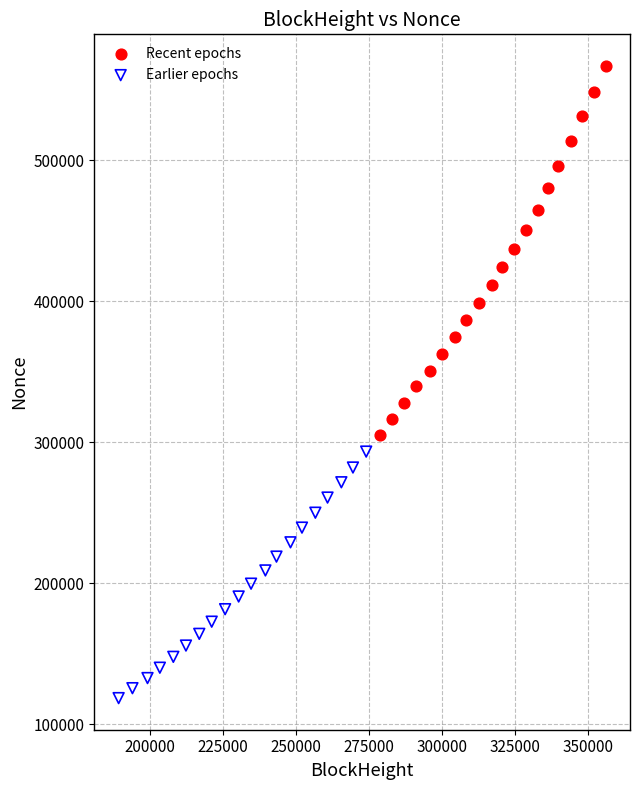

Which series reaches the minimum Y coordinate?

Earlier epochs